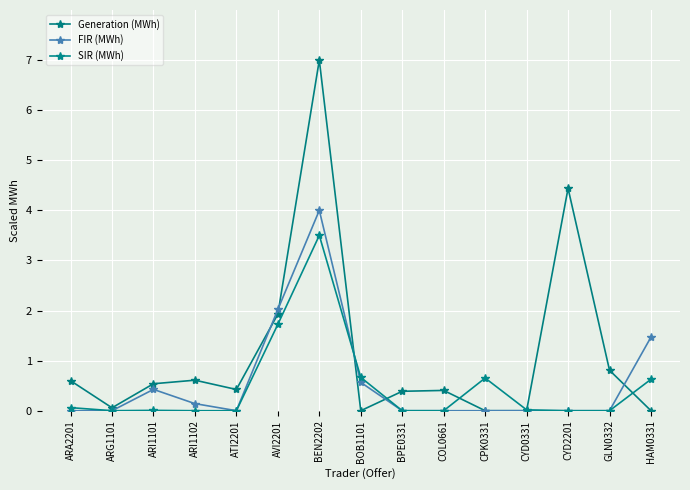

What is the highest value of the FIR (MWh) series?

4.0